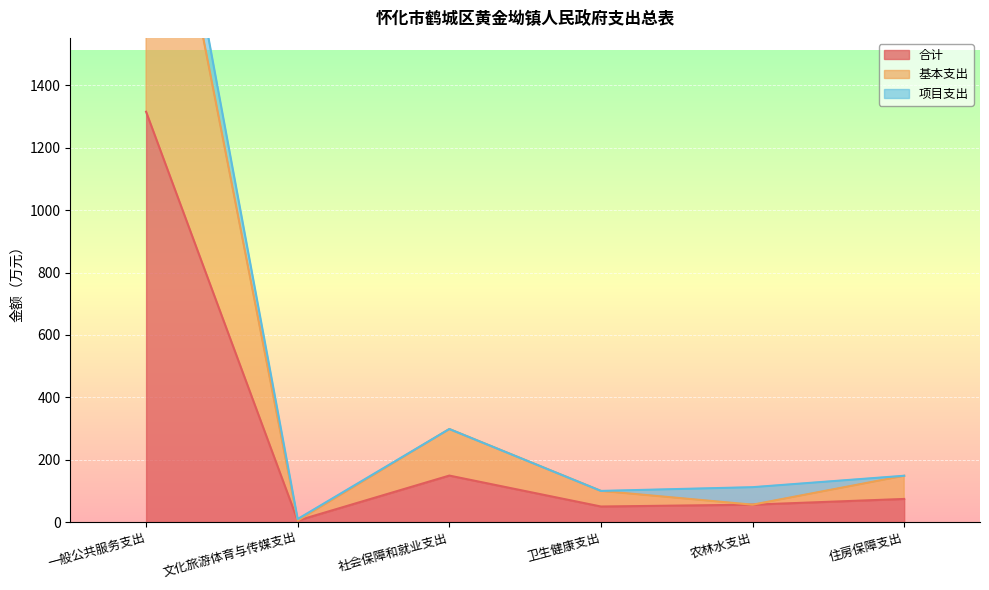

Which label corresponds to the smallest value in the chart?

文化旅游体育与传媒支出